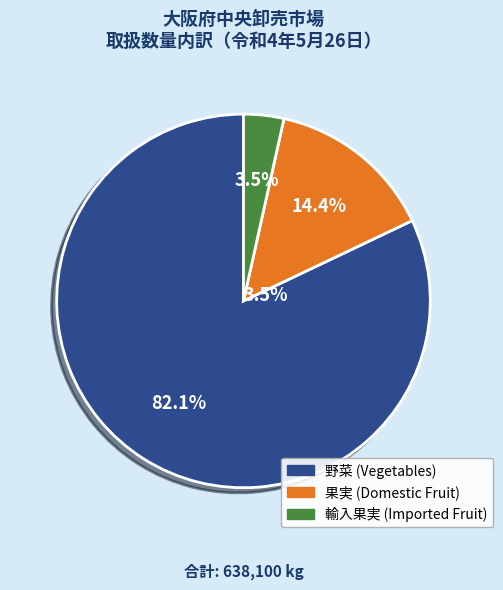

To the nearest percent, what is the difference between the 輸入果実 and 果実 slice percentages?

11%